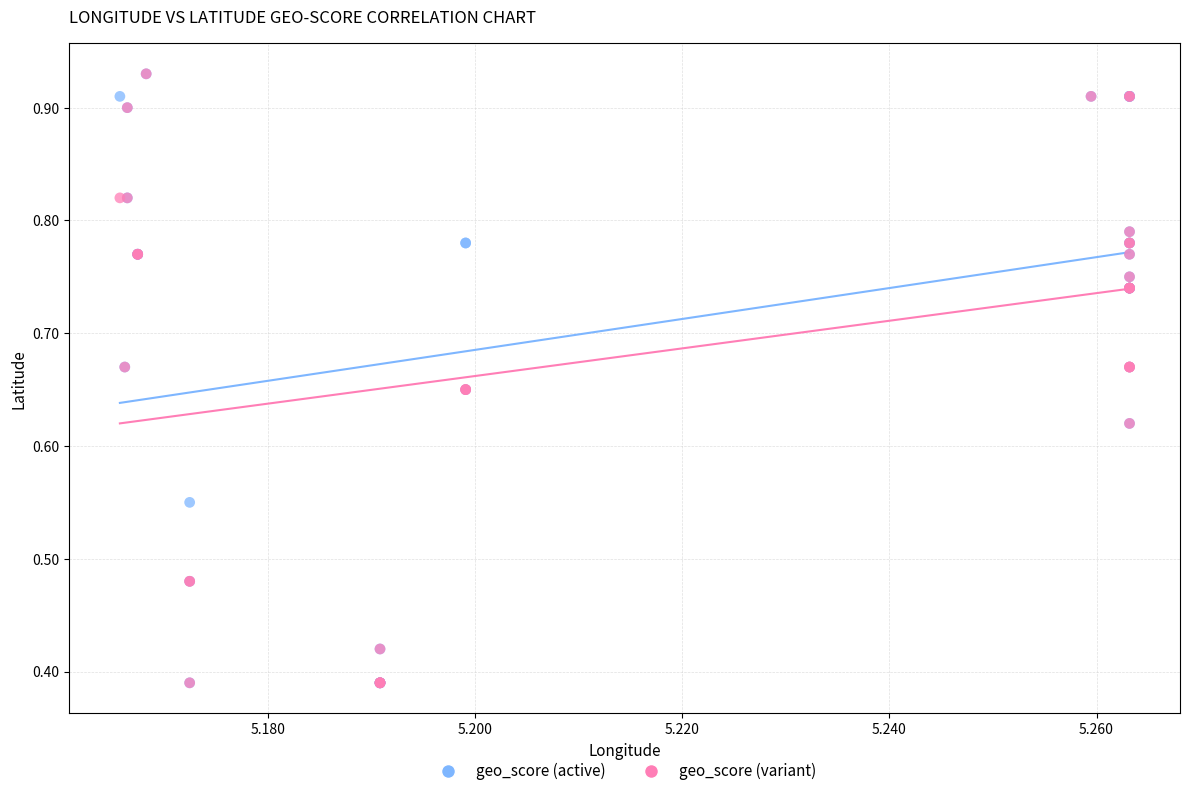

What are all the series names shown in the legend?

geo_score (active), geo_score (variant)